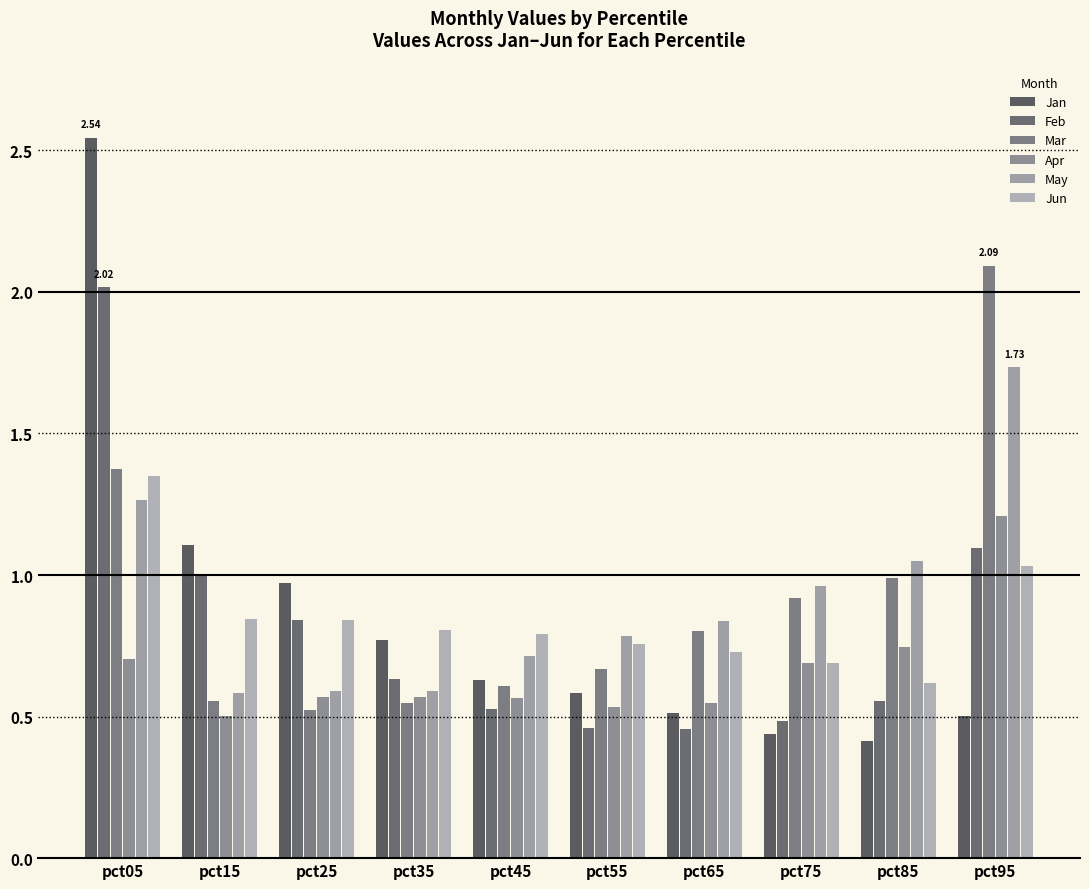

How many categories are shown in the chart?

10